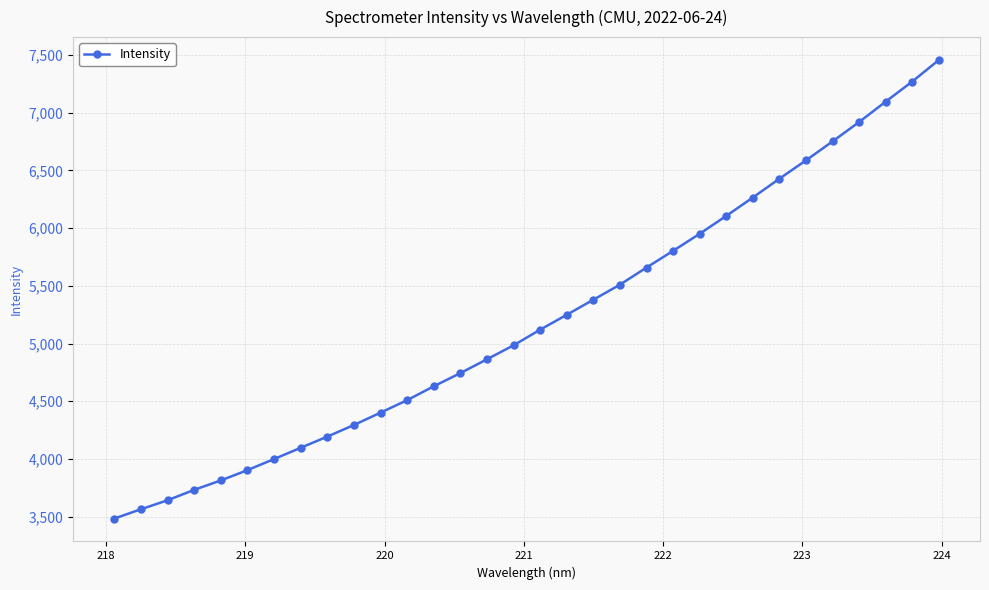

What is the value of the 13th point from the left?

4629.9